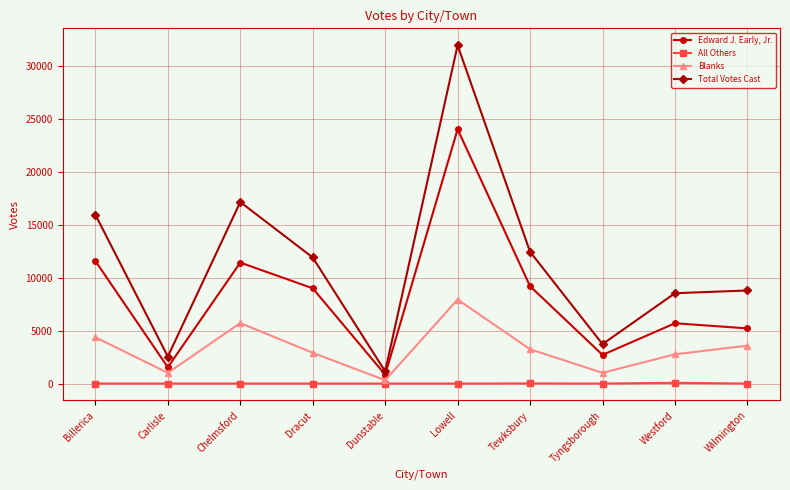

Which series has the largest total across all categories?

Total Votes Cast